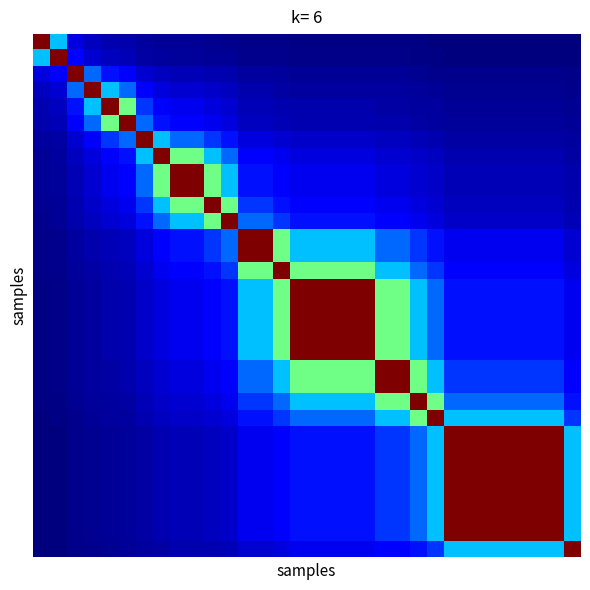

How many categories are shown in the chart?

32